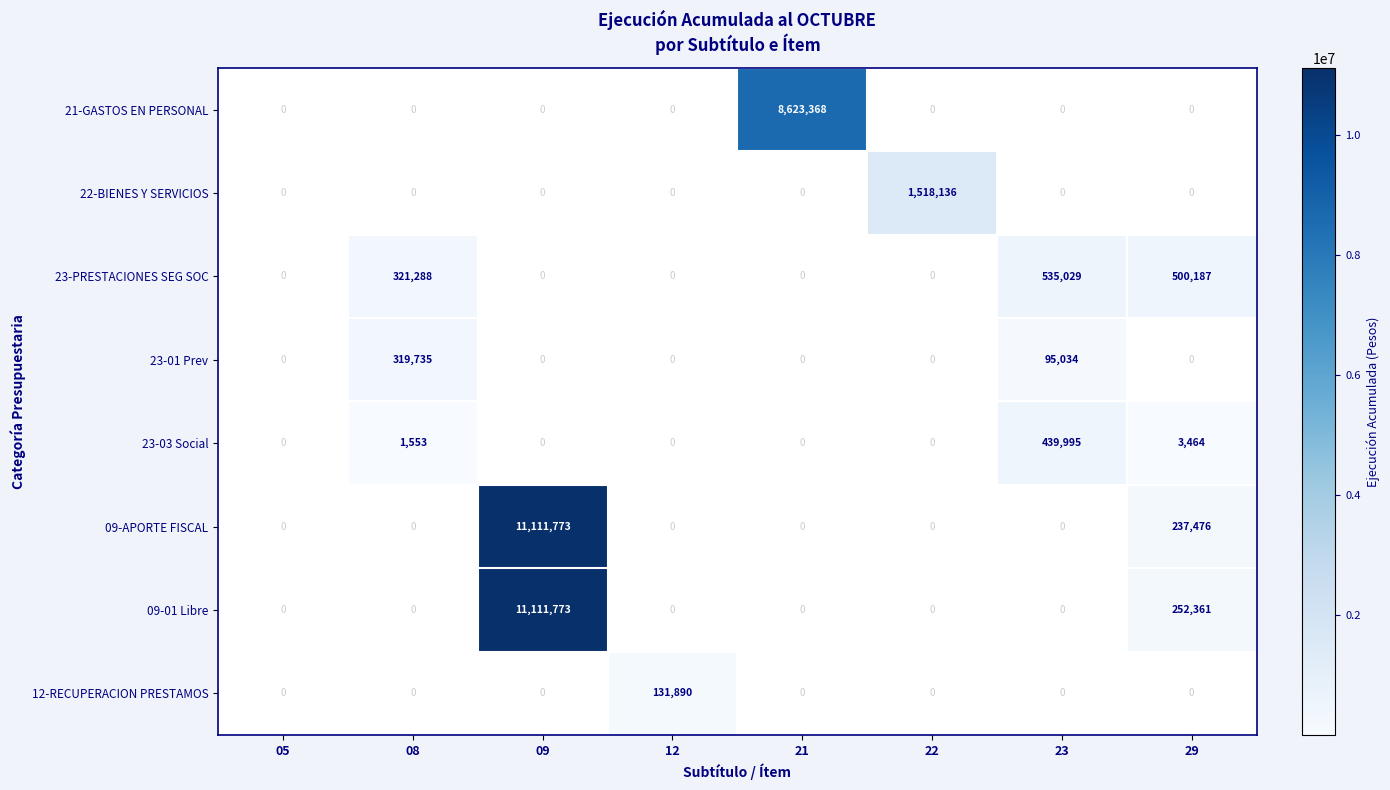

What is the difference between the highest and lowest values at 21?

8623368